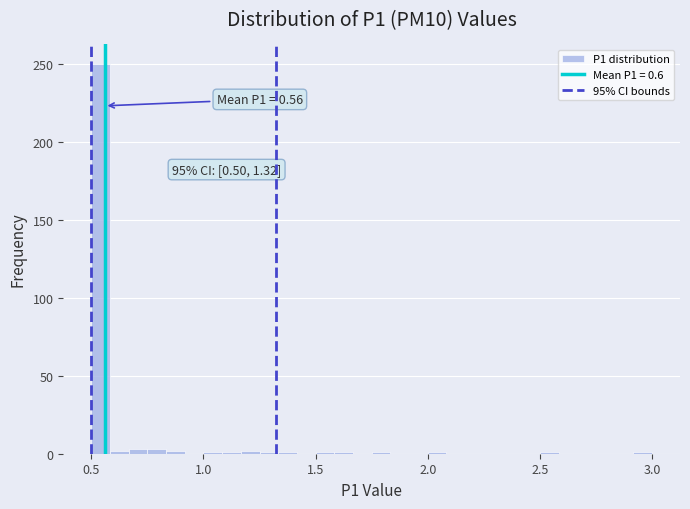

Around what value on the x-axis is the tallest bar? Give the approximate position of its centre, as read against the axis.

0.55